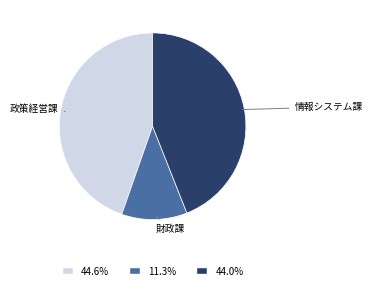

Is there a majority slice in this chart?

No